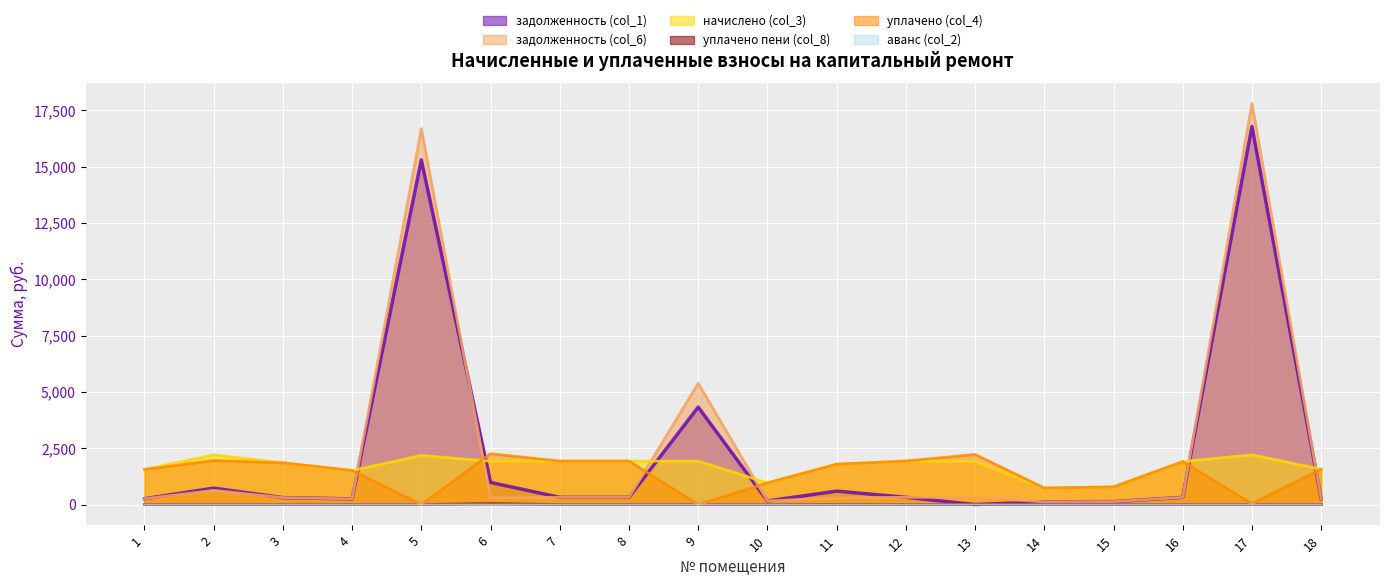

Reading left to right, what are all the values shown in this chart?

задолженность (col_1): 1=259.2	2=728.9	3=308.9	4=252.0	5=15293.5	6=981.9	7=321.3	8=321.3	9=4325.3	10=160.2	11=597.2	12=321.8	13=0.0	14=122.4	15=130.7	16=317.7	17=16777.4	18=261.4
задолженность (col_6): 1=259.2	2=629.6	3=308.9	4=252.0	5=16680.6	6=299.7	7=321.3	8=321.3	9=5378.5	10=160.2	11=298.6	12=321.8	13=318.0	14=122.4	15=130.7	16=317.7	17=17803.7	18=261.4
начислено (col_3): 1=1555.2	2=2205.4	3=1853.3	4=1512.0	5=2177.3	6=1923.7	7=1928.0	8=1928.0	9=1928.0	10=961.2	11=1791.5	12=1931.0	13=1909.4	14=734.4	15=784.1	16=1906.4	17=2207.5	18=1568.2
уплачено пени (col_8): 1=0.0	2=0.0	3=0.0	4=0.0	5=0.0	6=37.0	7=0.0	8=0.0	9=0.0	10=0.0	11=6.1	12=0.0	13=4.9	14=0.0	15=0.0	16=0.0	17=0.0	18=0.0
уплачено (col_4): 1=1555.2	2=1954.4	3=1853.3	4=1512.0	5=0.0	6=2256.7	7=1928.0	8=1928.0	9=0.0	10=961.2	11=1791.5	12=1931.1	13=2223.7	14=734.4	15=784.1	16=1906.4	17=40.1	18=1568.2
аванс (col_2): 1=0.0	2=0.0	3=0.0	4=0.0	5=0.0	6=0.0	7=0.0	8=0.0	9=0.0	10=0.0	11=0.0	12=0.0	13=1.8	14=0.0	15=0.0	16=0.0	17=0.0	18=0.0